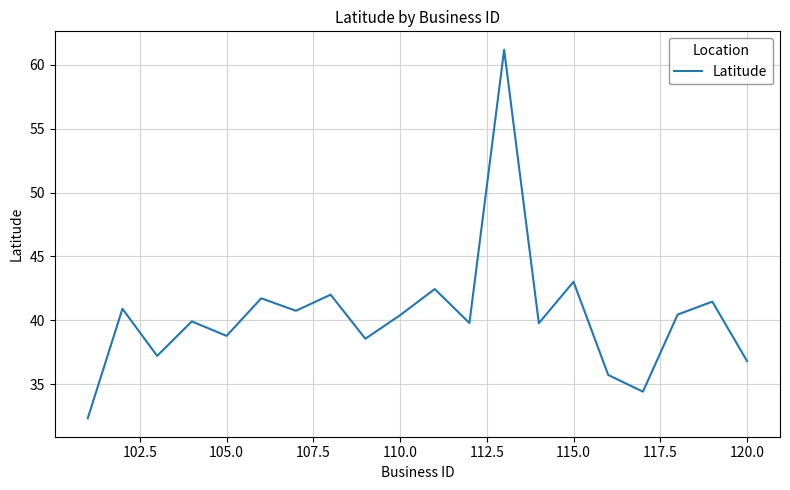

What is the smallest value displayed?

32.4